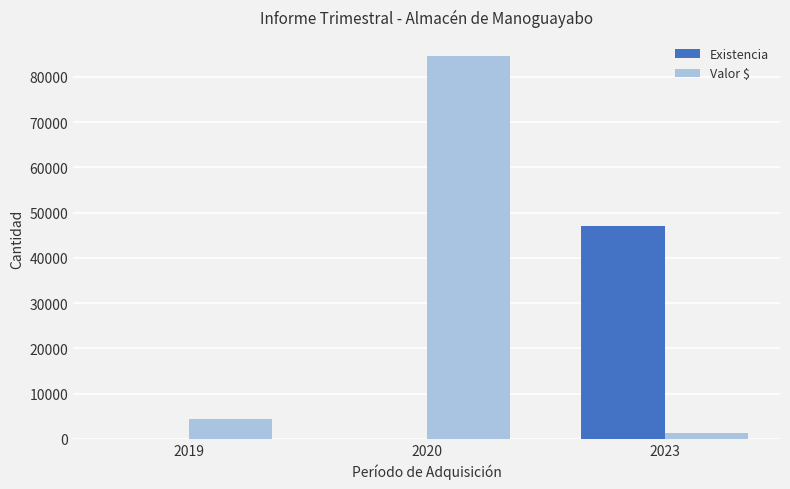

The Valor $ series shows 4400 at 2019. True or false?

True